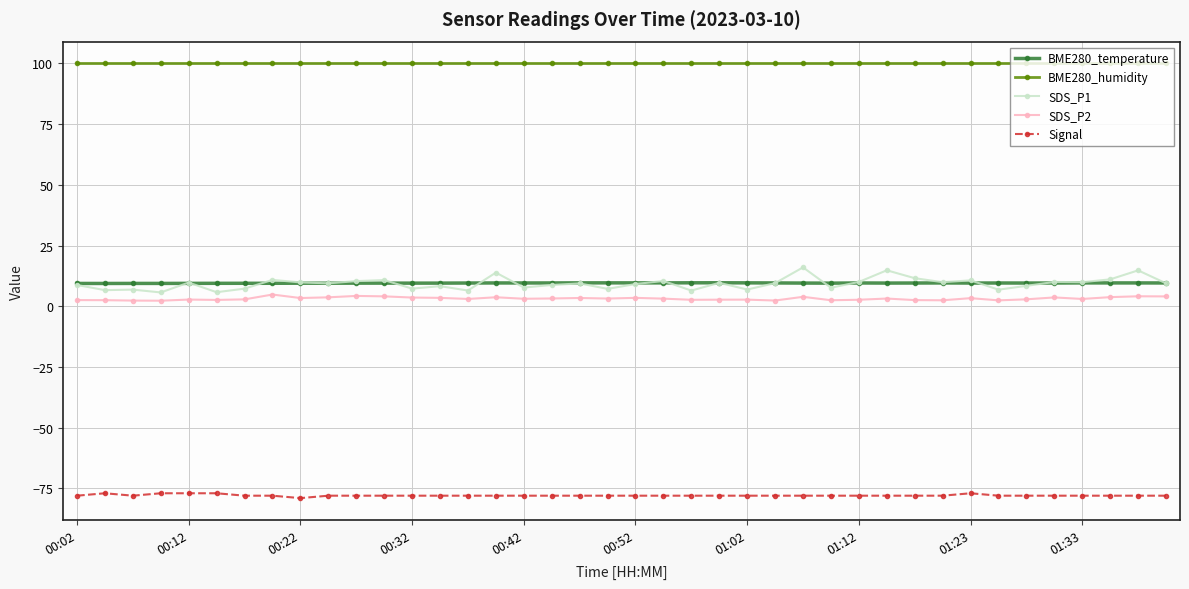

True or false: Signal has more than 0 interior local peaks.

True